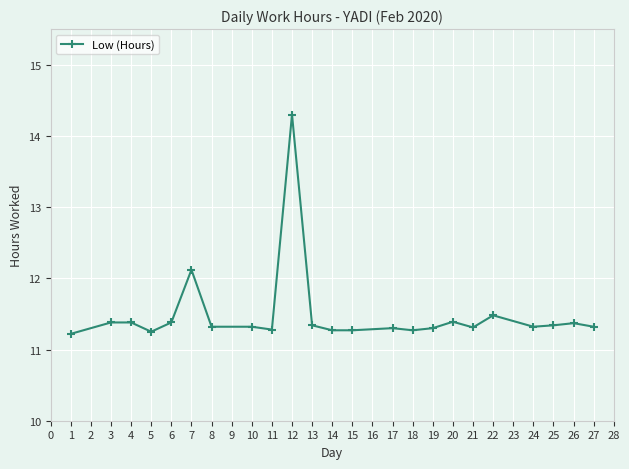

True or false: the data has more than 1 interior local peaks.

True